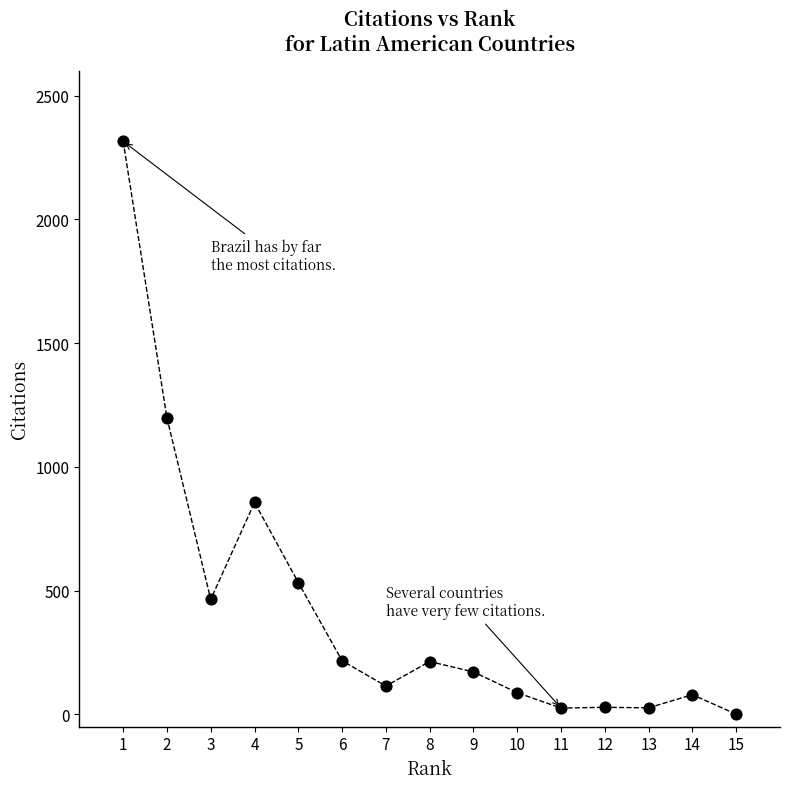

What is the range of Y values (max minus min)?

2315